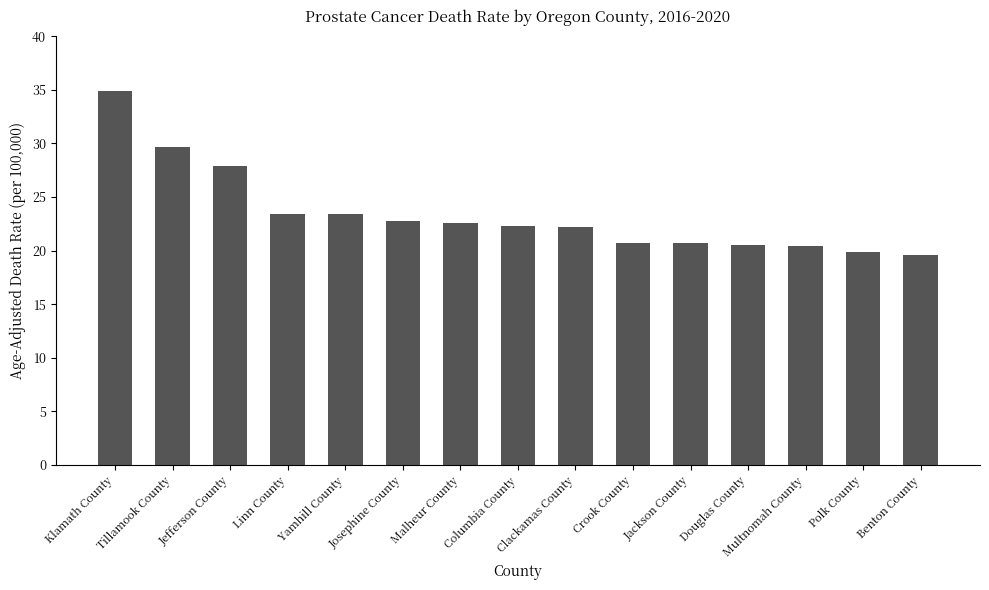

What is the change in value from Jefferson County to Columbia County?

-5.6